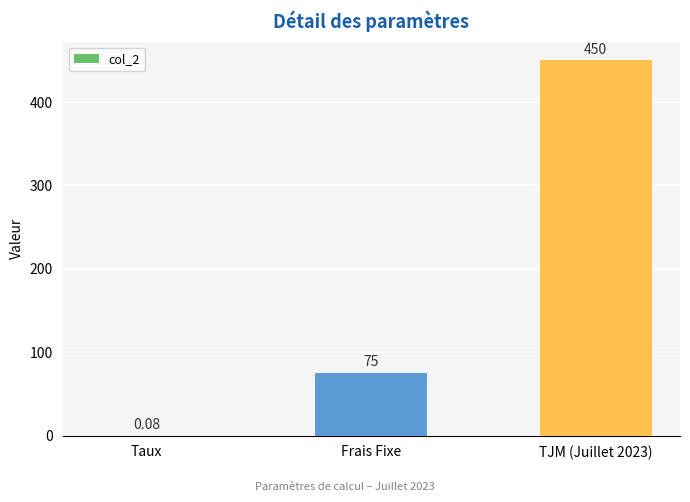

The value at TJM (Juillet 2023) is 255.6. True or false?

False